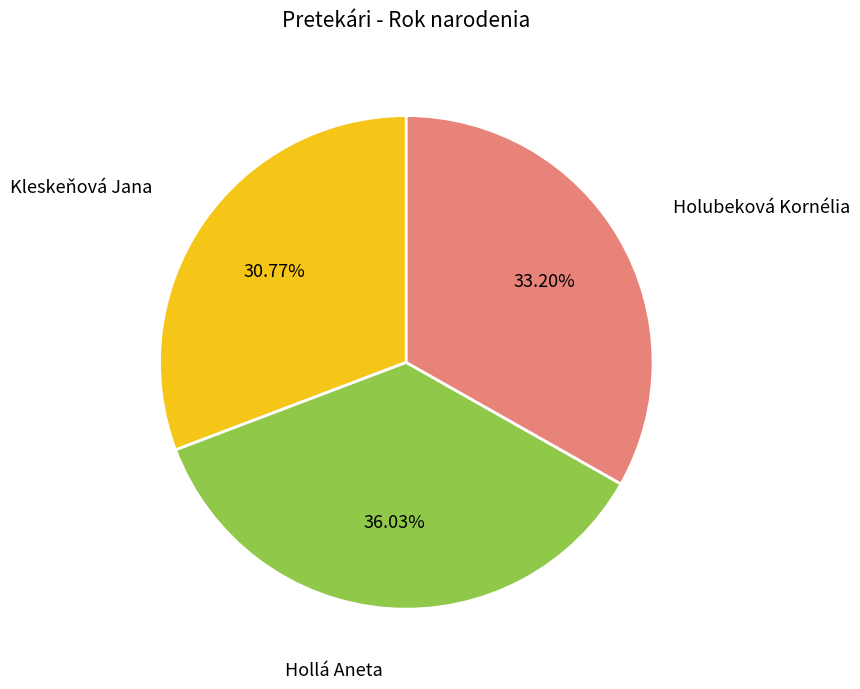

Does any single category account for the majority?

No